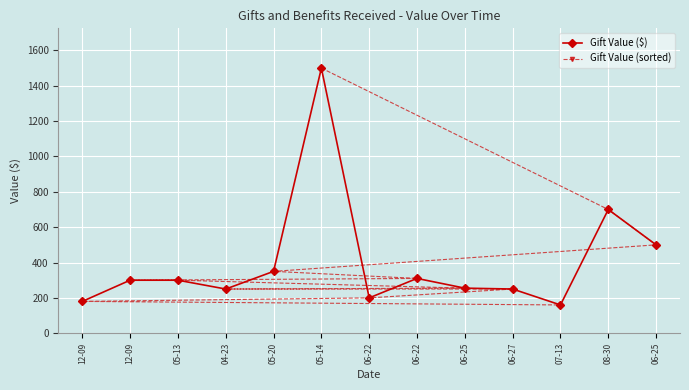

What is the difference between the second highest and second lowest values in the Gift Value (sorted) series?

520